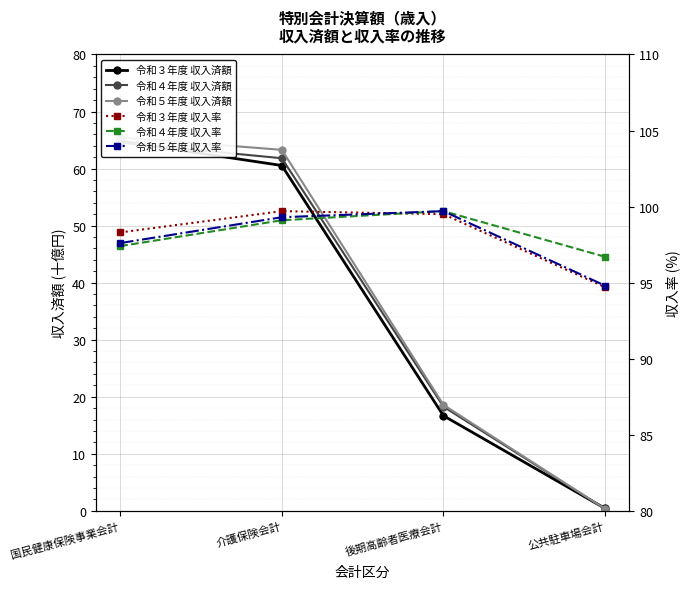

What is the lowest value of the 令和５年度 収入率 series?

94.8